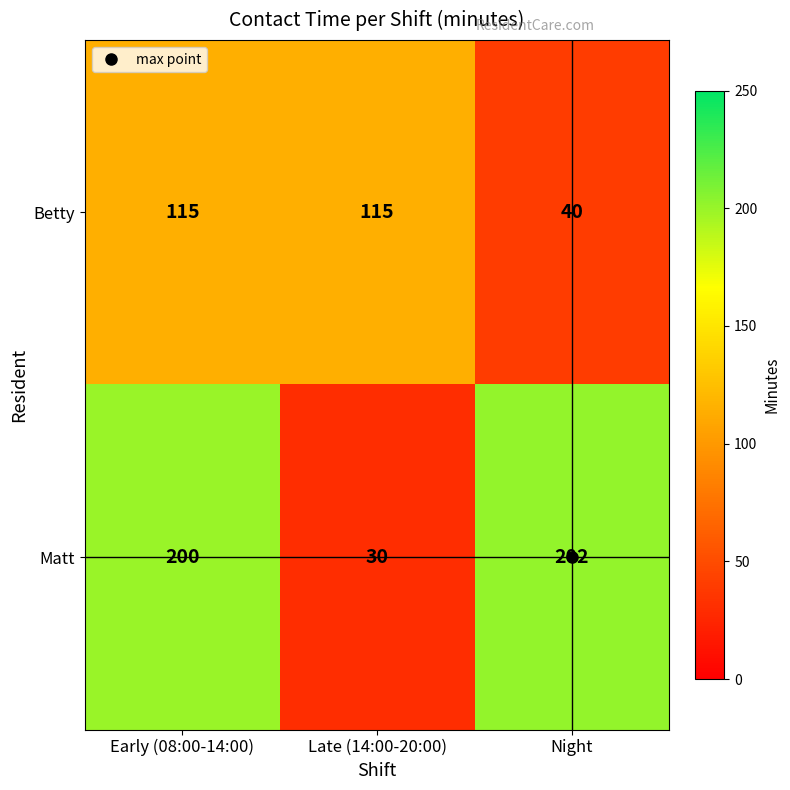

At which category is the sum across all series the highest?

Early (08:00-14:00)